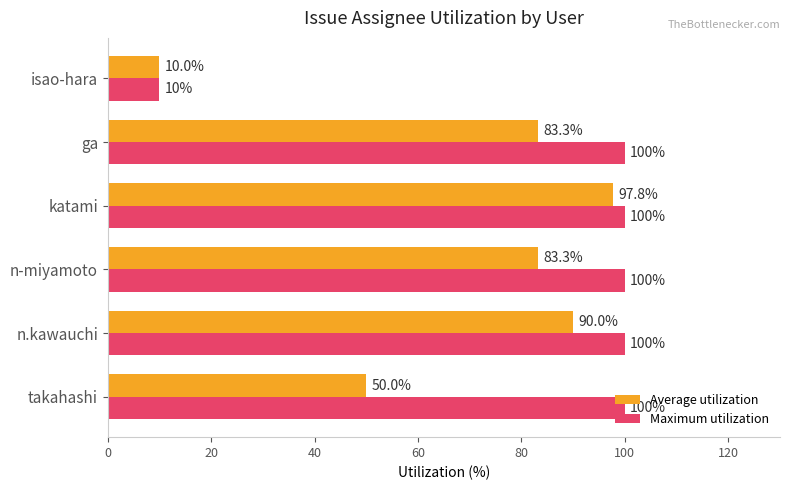

At how many categories does at least one series exceed 90?

5